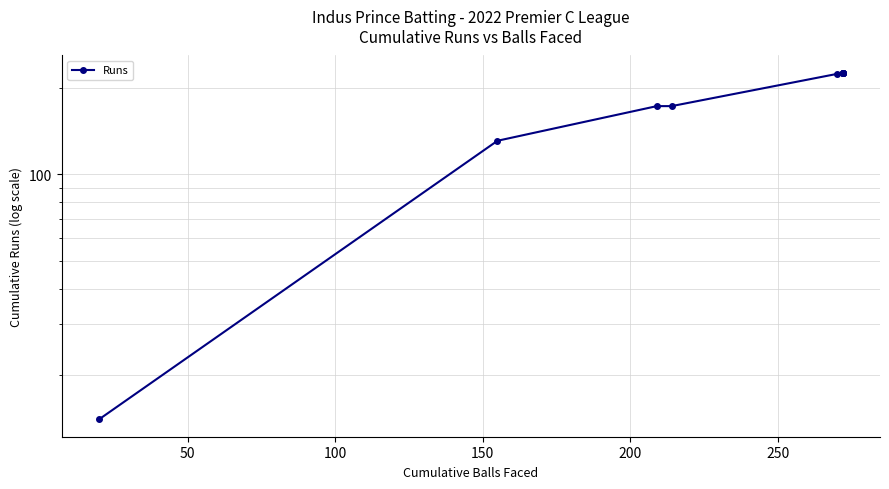

The value at 150 is 234. True or false?

False